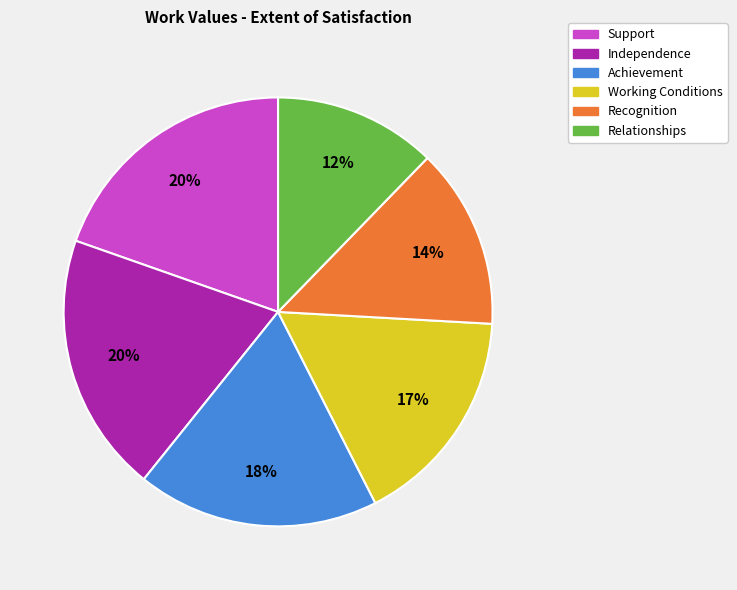

Which category has the smallest portion of the pie?

Relationships